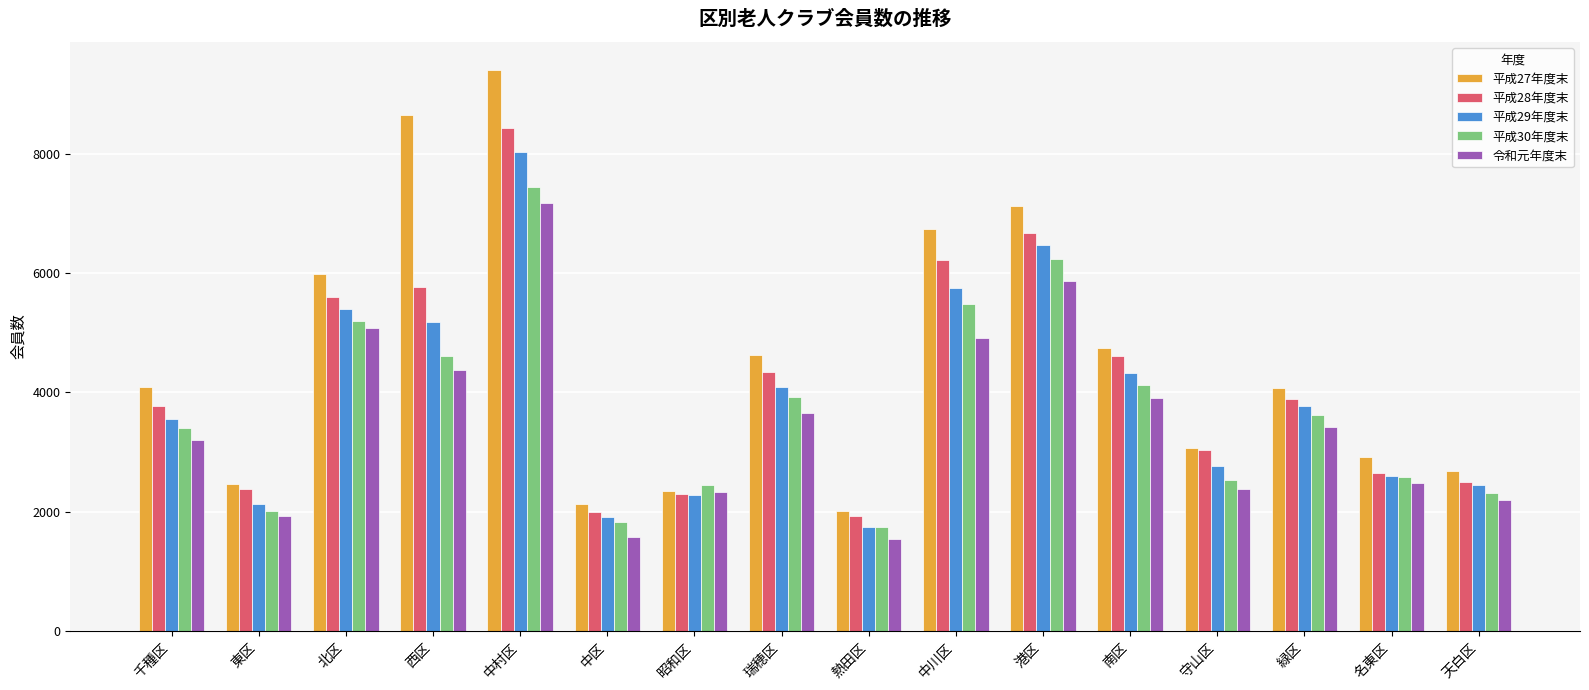

Which series has the largest total across all categories?

平成27年度末